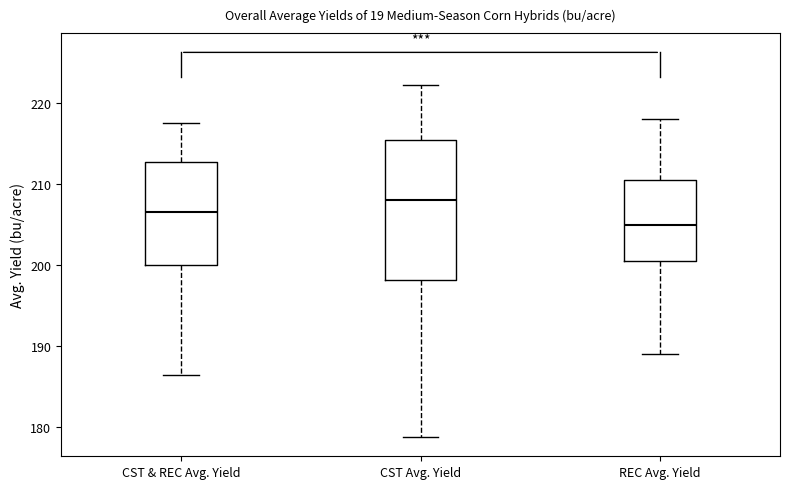

Which box's median line is the highest?

CST Avg. Yield